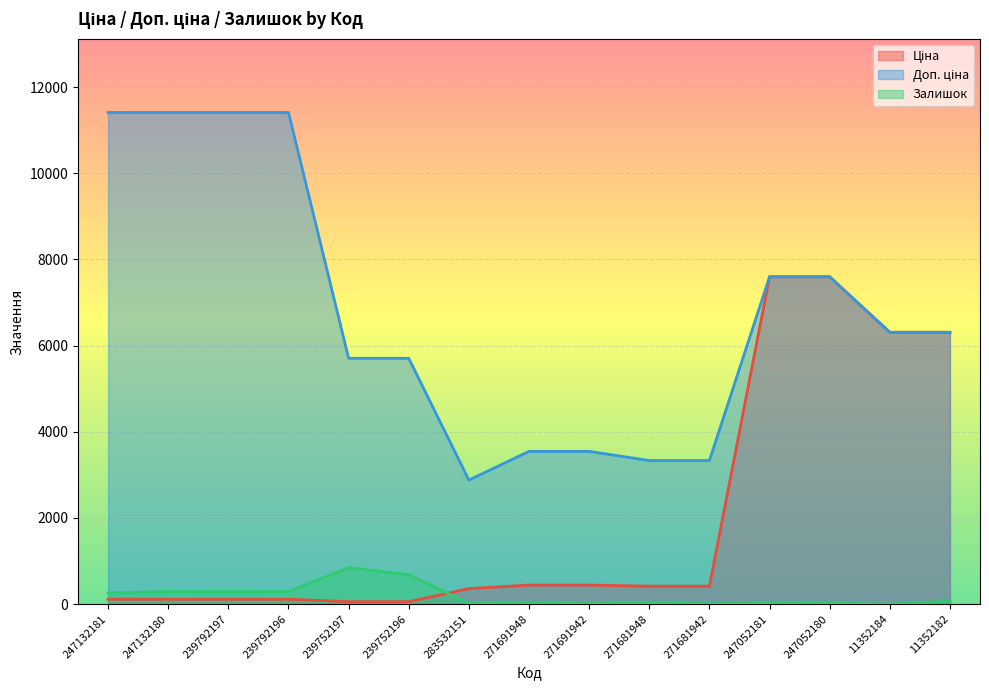

At how many categories does at least one series exceed 2685?

15